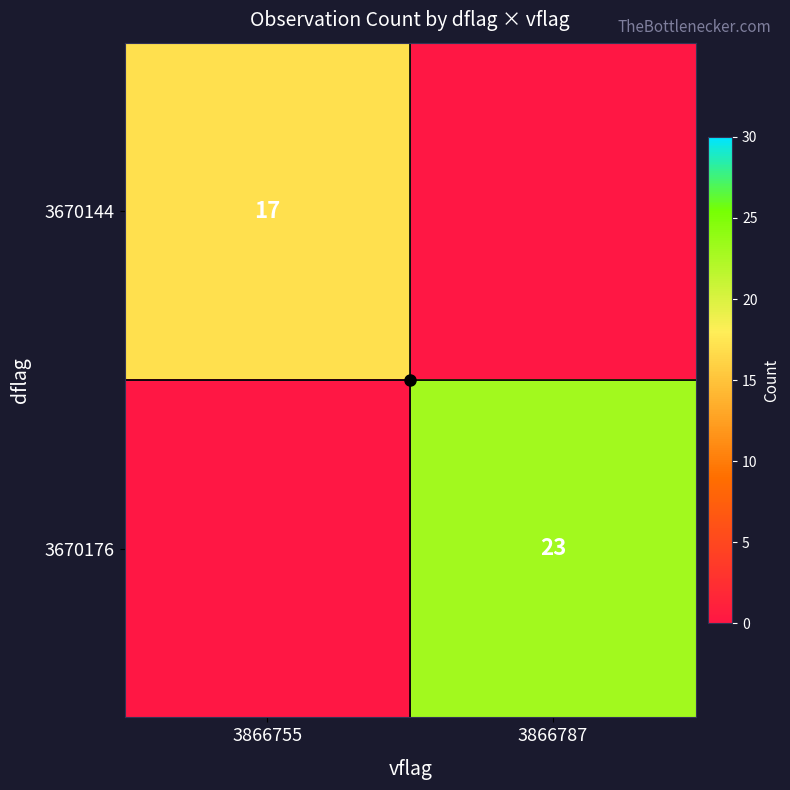

The value of 3670176 at 3866787 is 34. True or false?

False